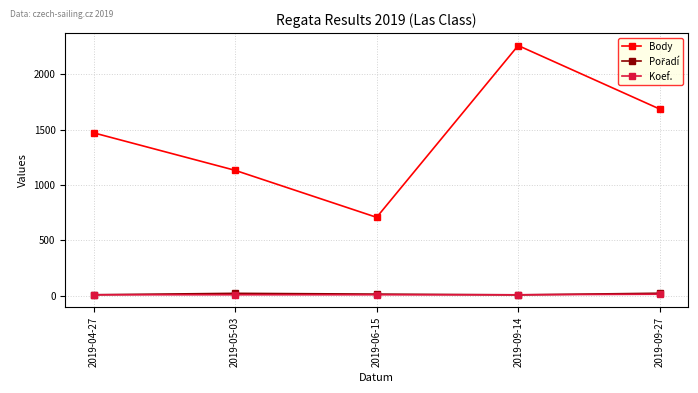

Does the chart have visible grid lines?

Yes